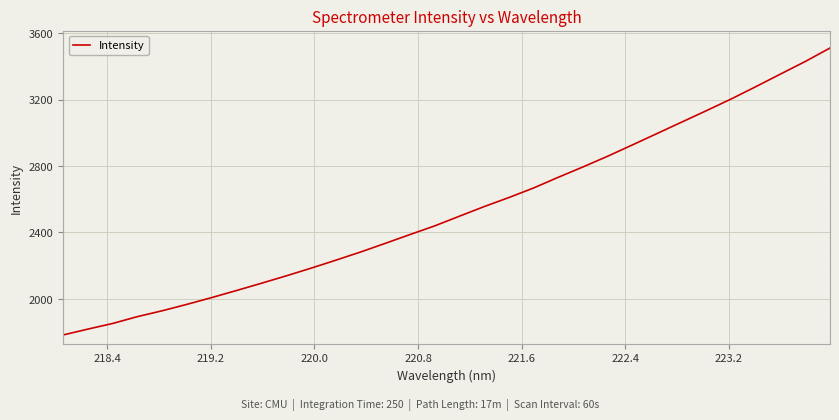

What is the difference between the maximum and minimum values?

1727.6